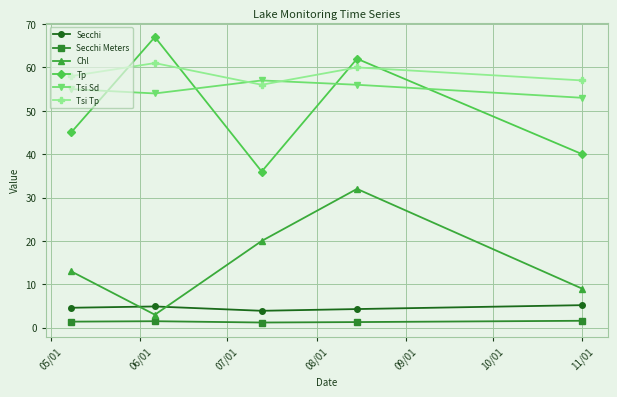

What is the value of the Tp point at the 4th from the left?

62.0